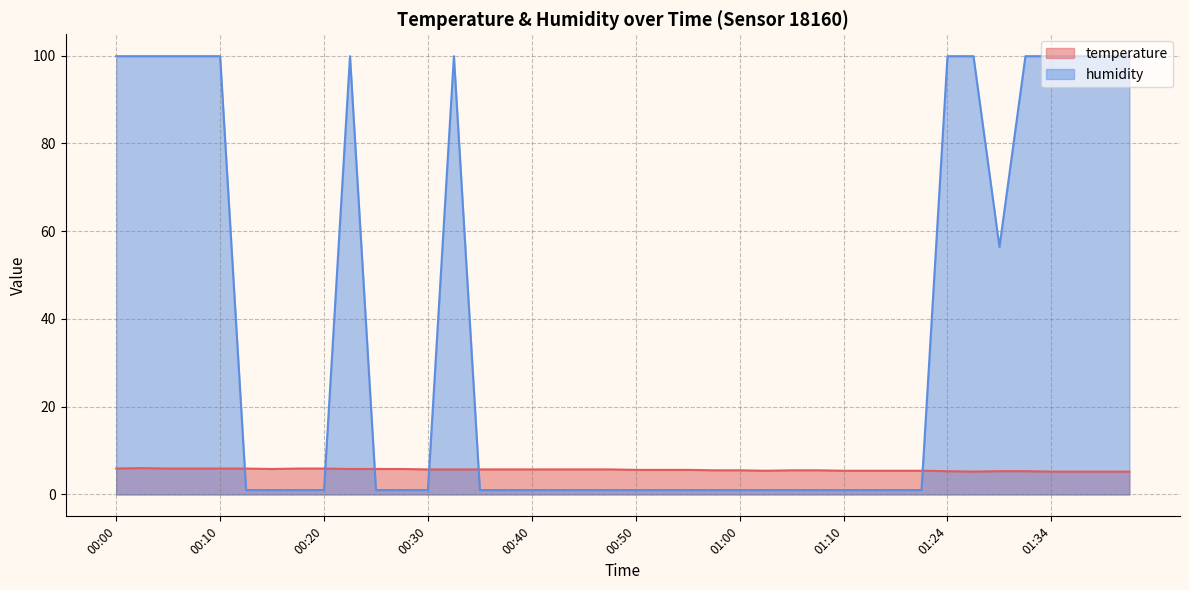

How many lines are shown in the chart?

2